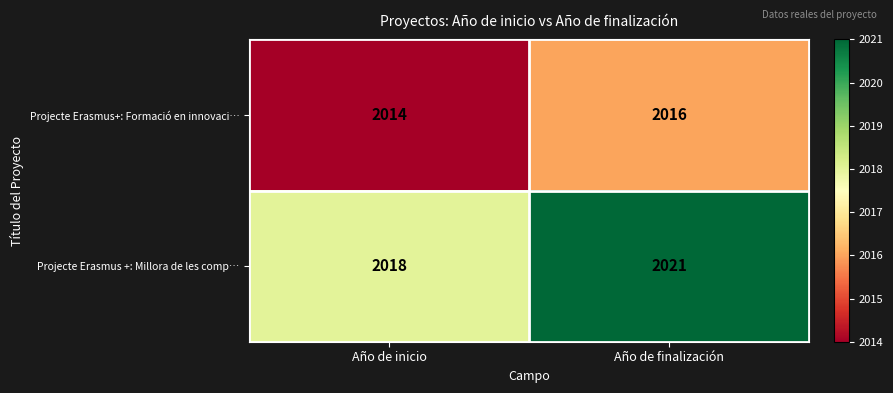

At which category is the sum across all series the highest?

Año de finalización